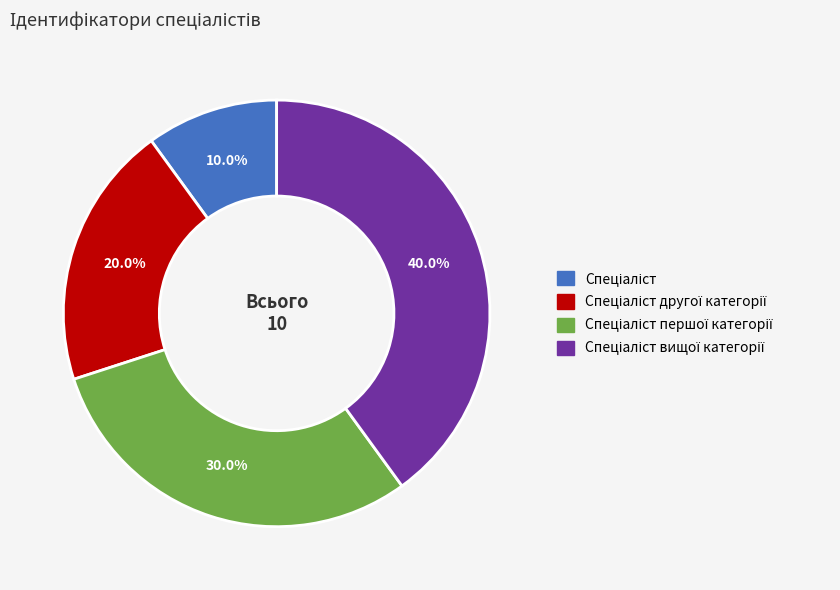

Does any single category account for the majority?

No